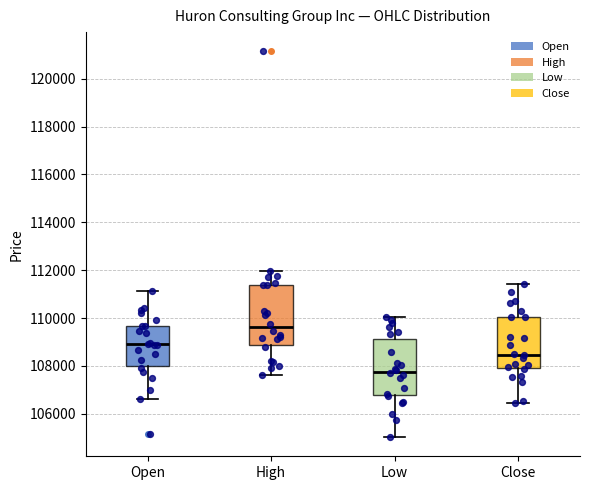

Which box's median line is the lowest?

Low